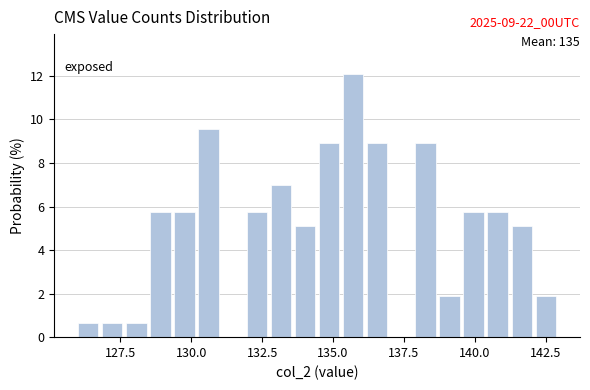

Read against the x-axis, roughly where is the centre of the tallest bar?

135.5